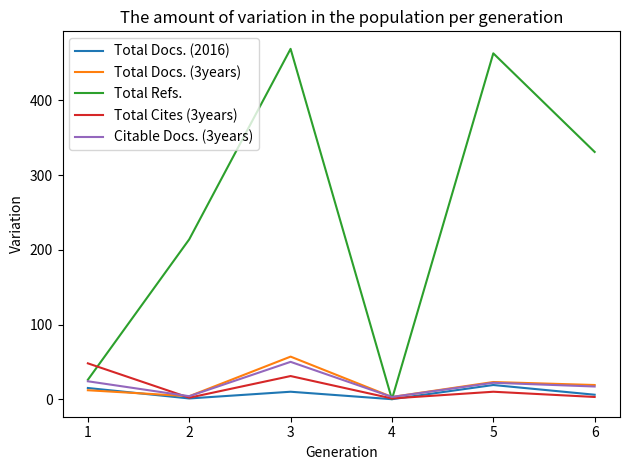

Which series has the largest total across all categories?

Total Refs.